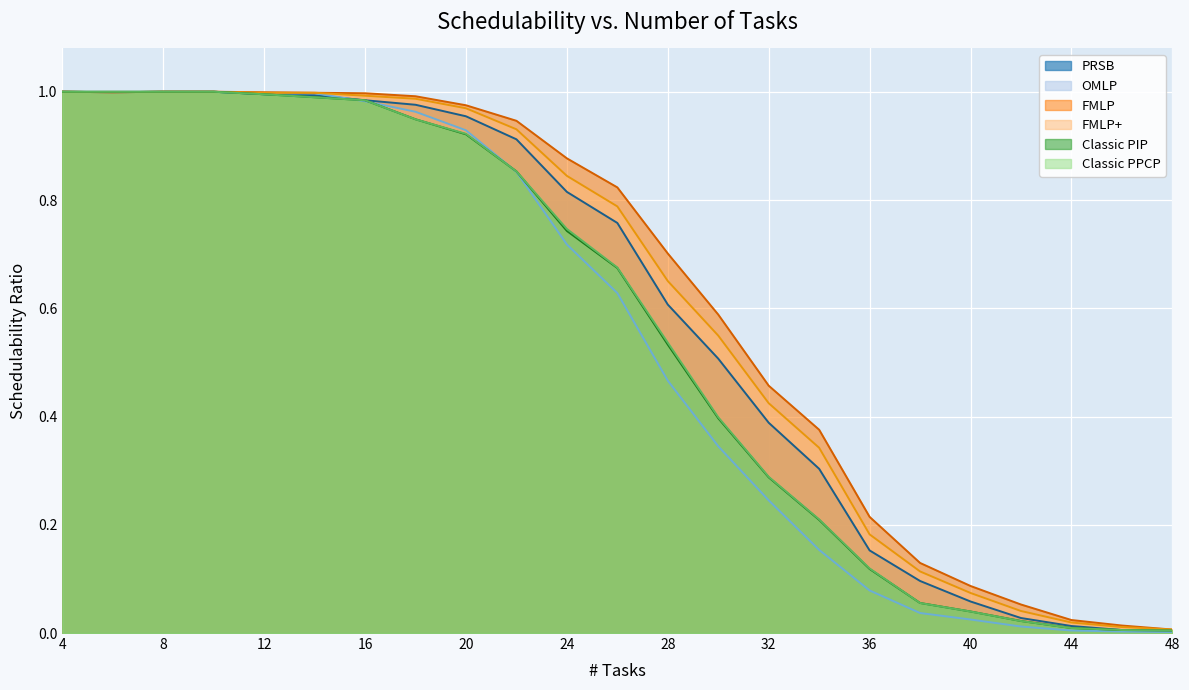

What is the difference between the highest and lowest values at 40?

0.1